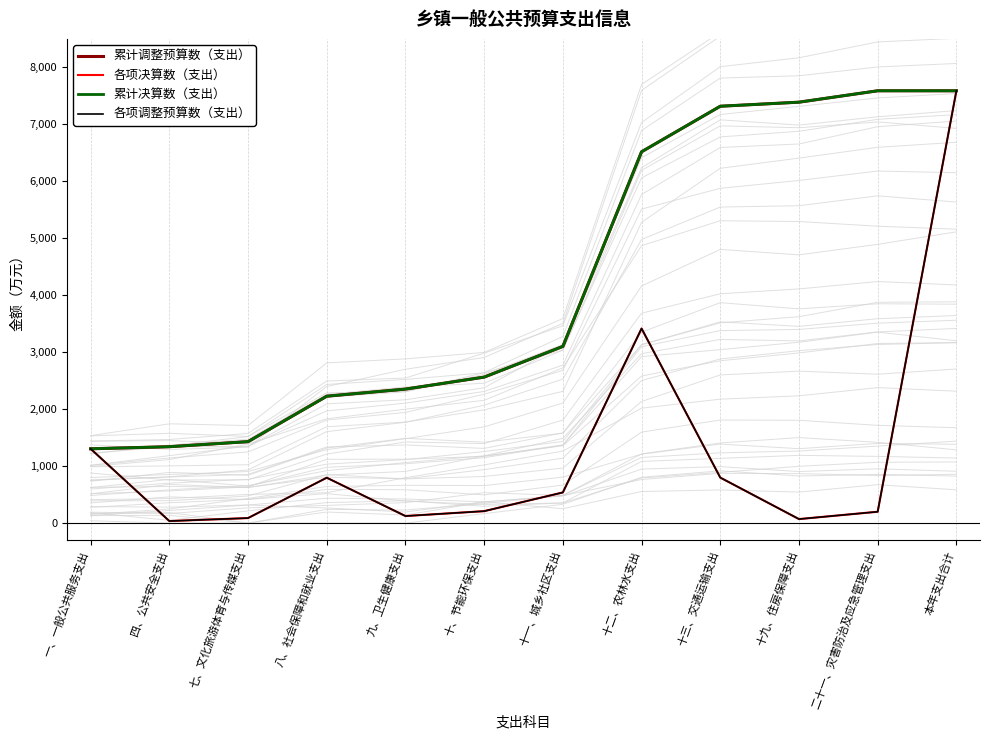

Reading right to left, what are all the values shown in this chart?

累计调整预算数（支出）: 7583.0	7583.0	7383.0	7311.8	6512.9	3099.7	2561.3	2351.0	2226.4	1429.7	1340.6	1304.1
各项决算数（支出）: 7583.0	200.0	71.2	798.9	3413.3	538.4	210.2	124.6	796.8	89.0	36.5	1304.1
累计决算数（支出）: 7583.0	7583.0	7383.0	7311.8	6512.9	3099.7	2561.3	2351.0	2226.4	1429.7	1340.6	1304.1
各项调整预算数（支出）: 7583.0	200.0	71.2	798.9	3413.3	538.4	210.2	124.6	796.8	89.0	36.5	1304.1